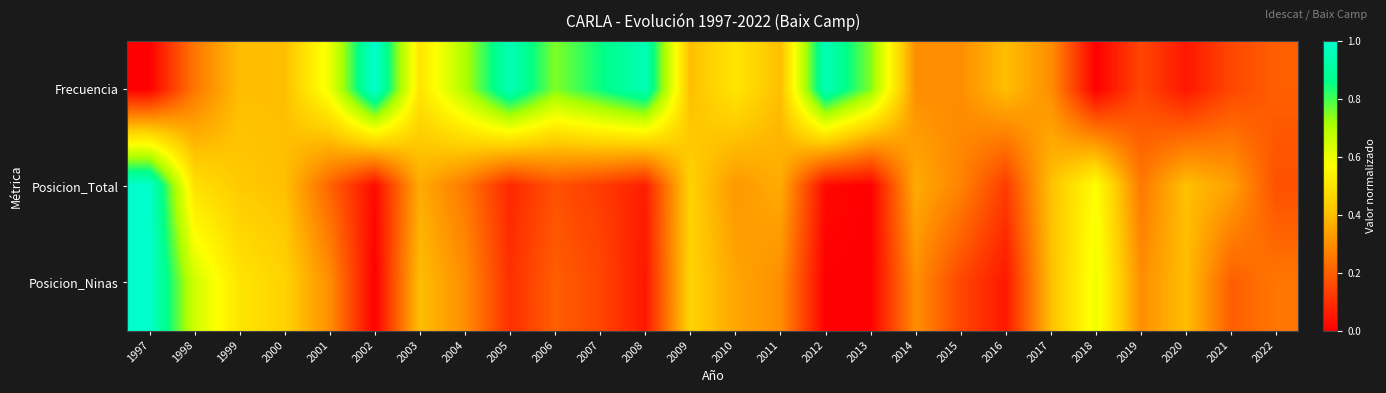

At which category does the chart reach its peak across all series?

2002